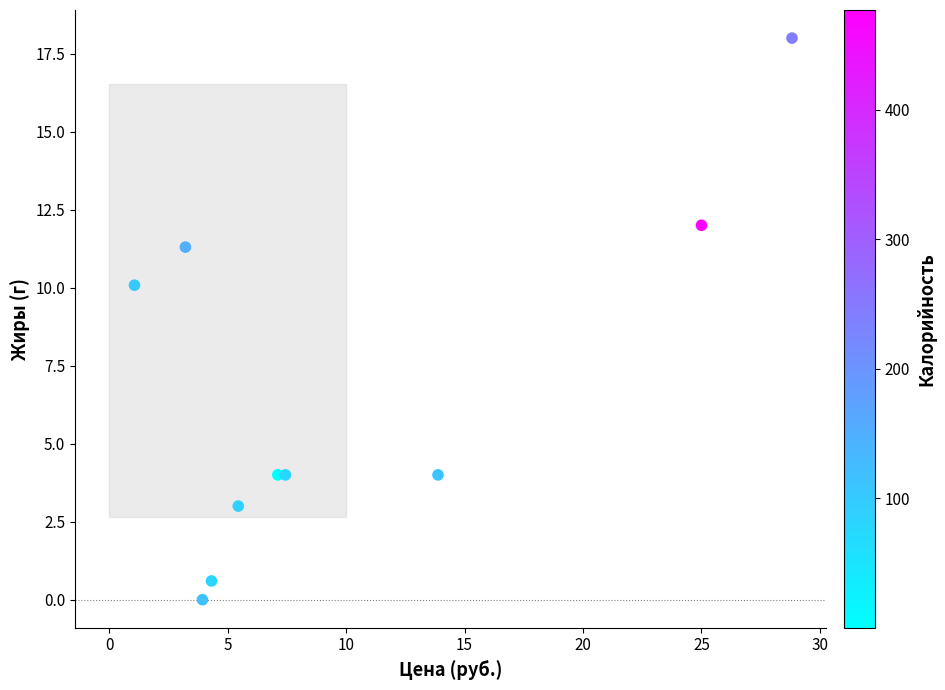

What is the range of X values (max minus min)?

27.8